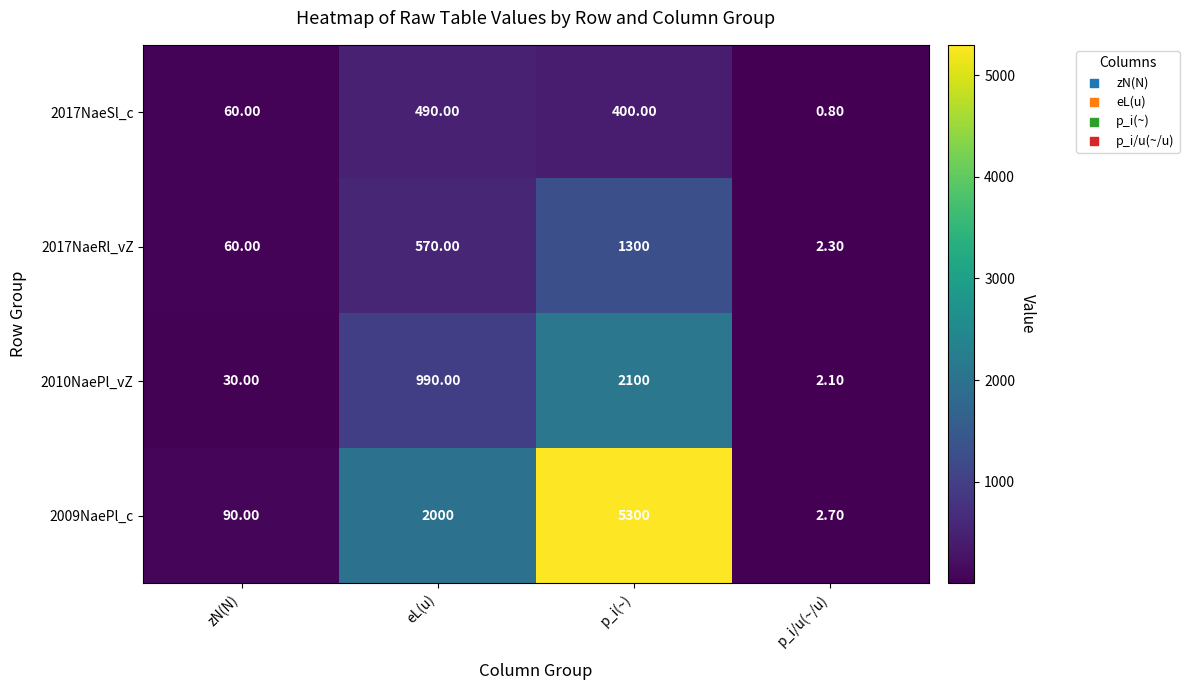

What is the spread (max minus min) of values at eL(u)?

1510.0